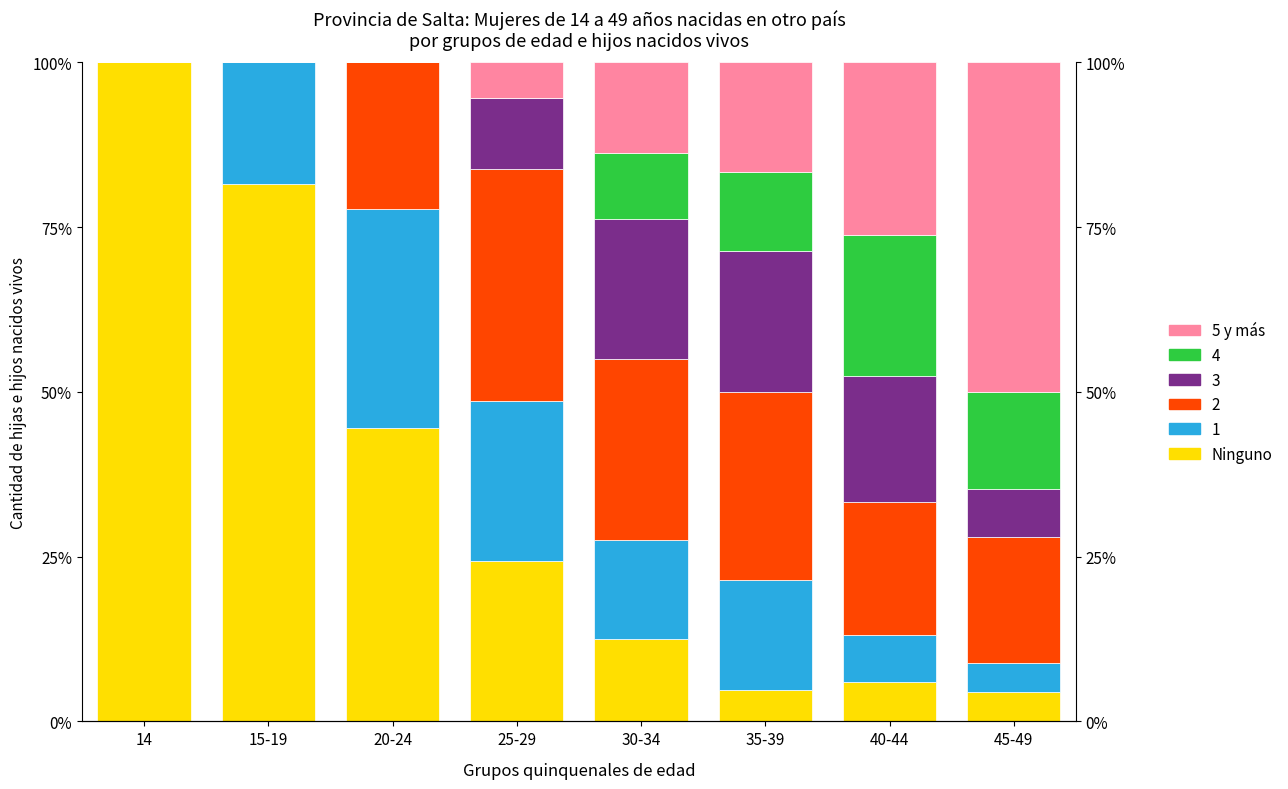

The 5 y más series shows 28.1 at 35-39. True or false?

False